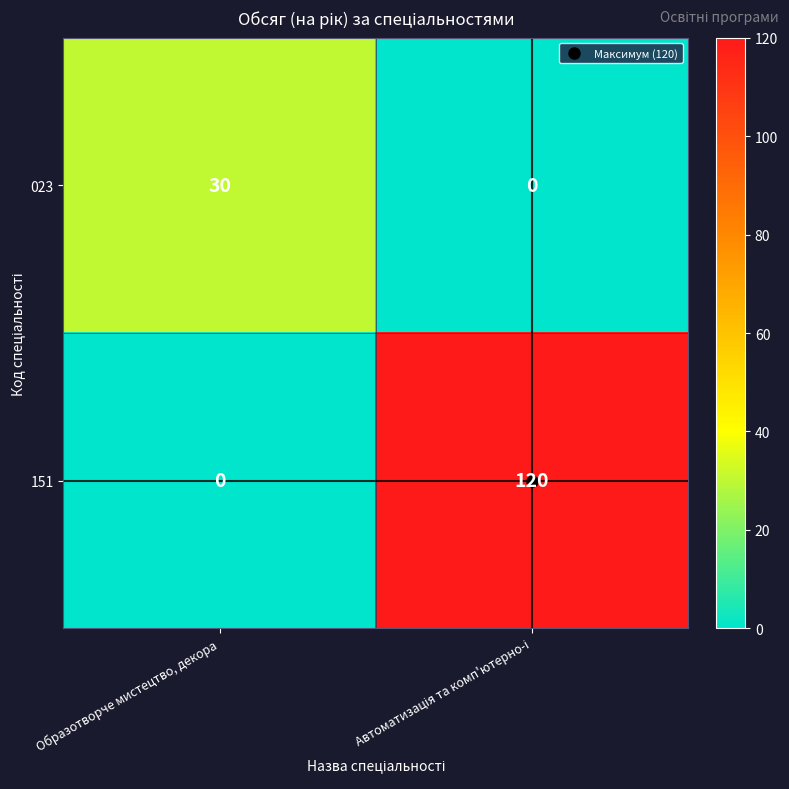

True or false: 023 has a value of 19 at Образотворче мистецтво, декора.

False